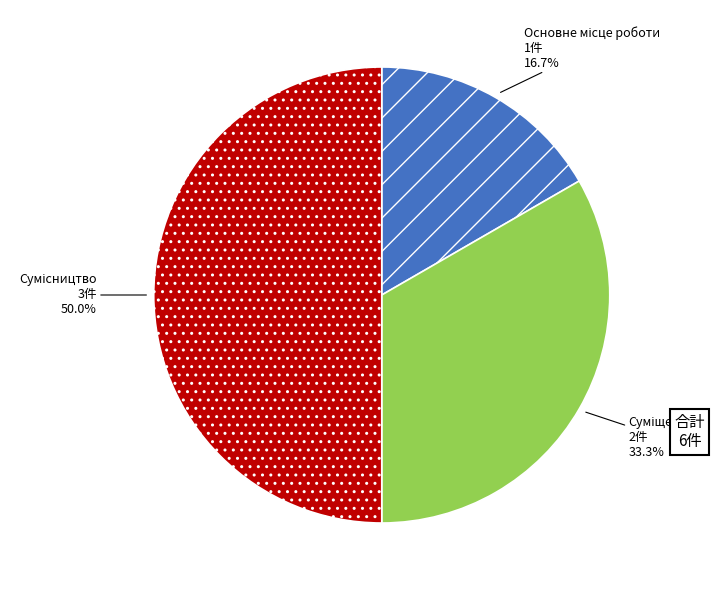

Count the number of slices in the pie.

3